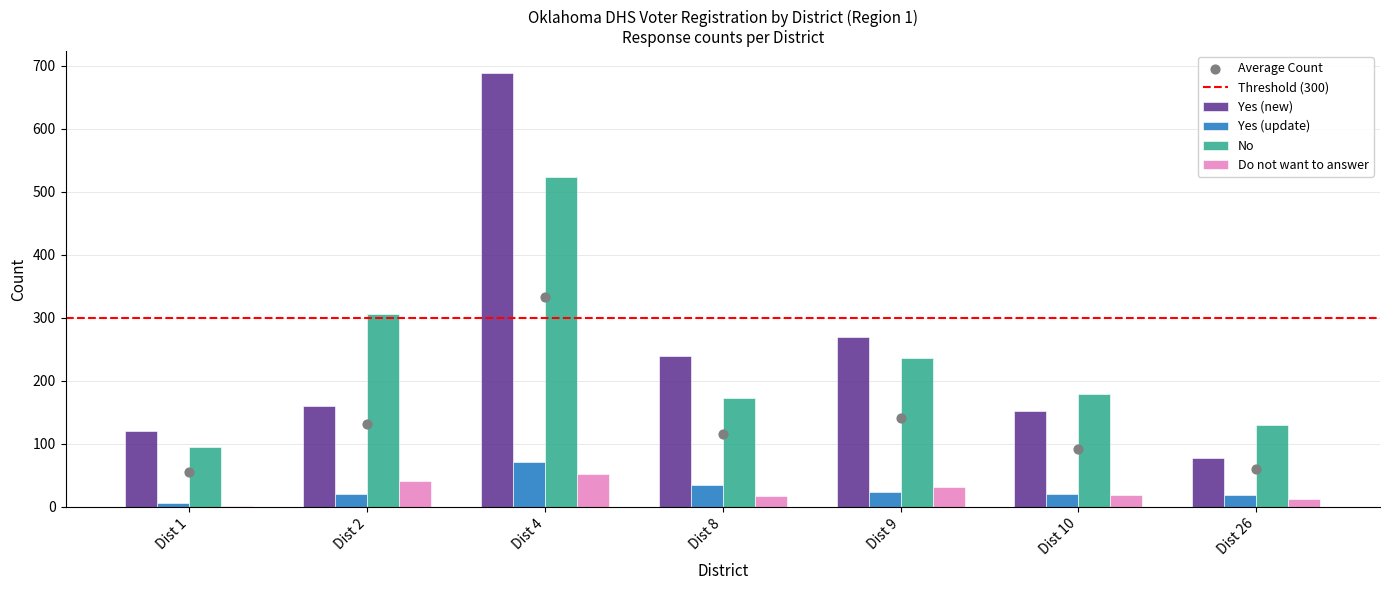

Which series has the largest total across all categories?

Yes (new)